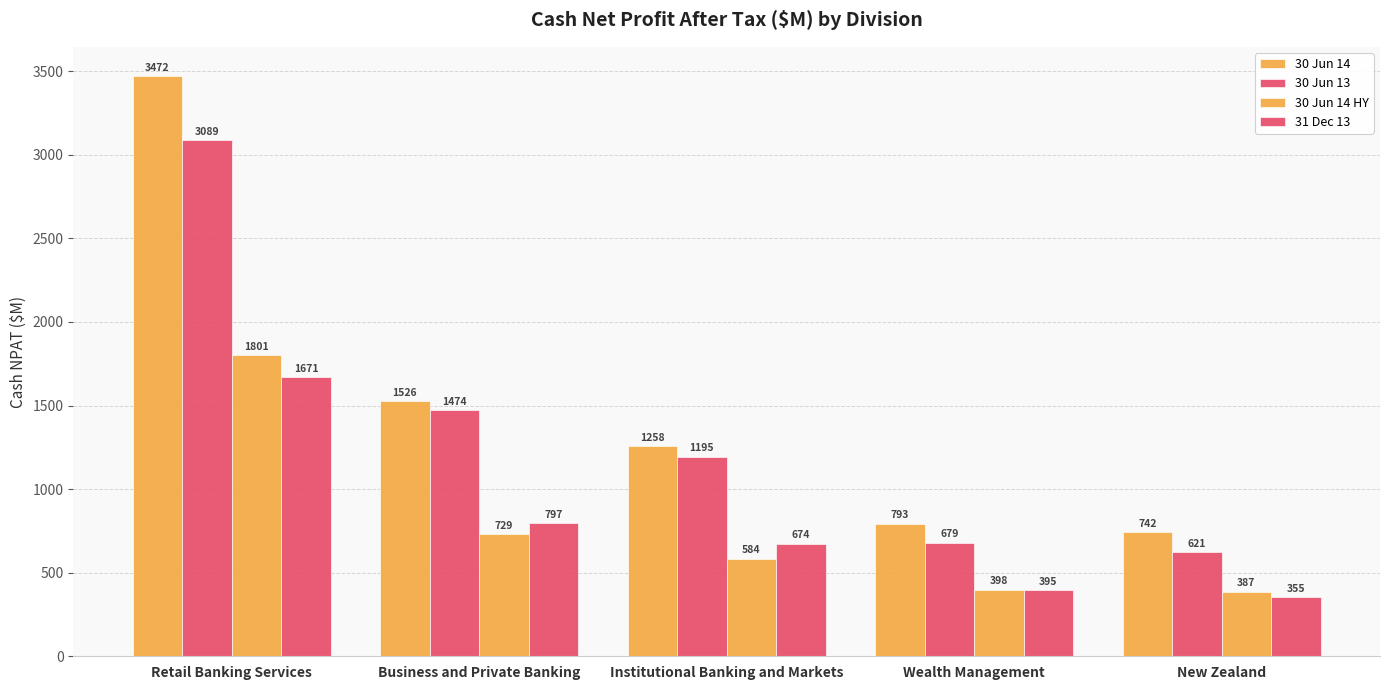

Does the chart contain any negative values?

No